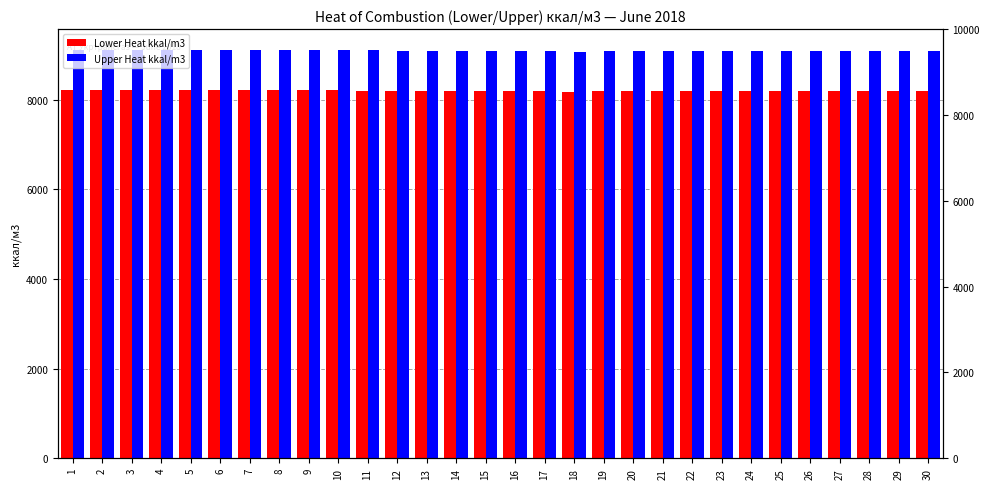

Reading left to right, transcribe all the data shown in this chart.

Lower Heat kkal/m3: 8208.7	8208.7	8208.7	8206.7	8207.8	8218.6	8222.5	8221.1	8221.1	8221.1	8202.2	8187.8	8188.3	8183.8	8191.5	8191.5	8191.5	8171.9	8182.3	8191.9	8192.3	8190.5	8199.1	8199.1	8193.6	8191.6	8186.0	8186.0	8186.0	8186.0
Upper Heat kkal/m3: 9101.7	9101.7	9101.7	9099.7	9100.8	9112.4	9116.5	9115.0	9115.0	9115.0	9094.7	9079.4	9080.0	9075.2	9083.4	9083.4	9083.4	9062.3	9073.3	9083.7	9084.2	9082.4	9091.5	9091.5	9085.5	9083.4	9077.4	9077.4	9077.4	9077.4